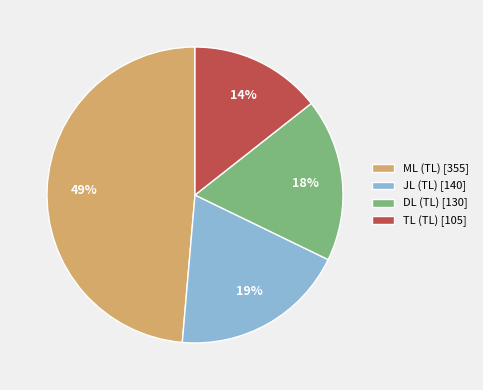

Which slice is the smallest?

TL (TL) [105]